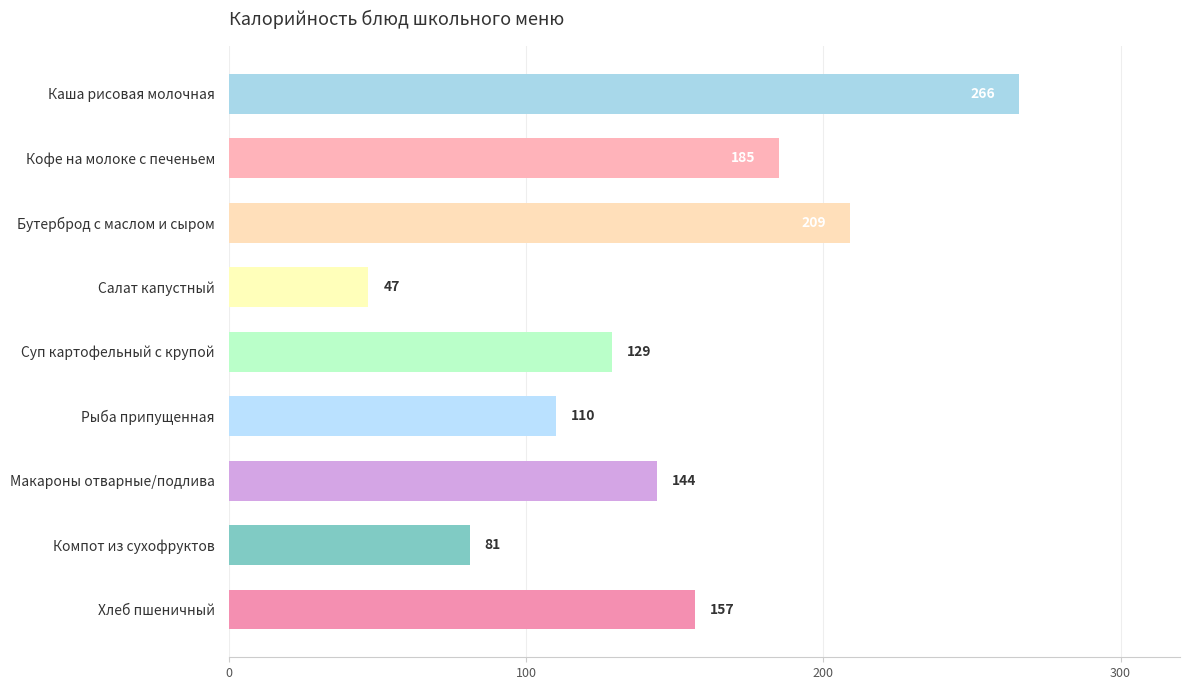

What is the difference between the maximum and minimum values?

219